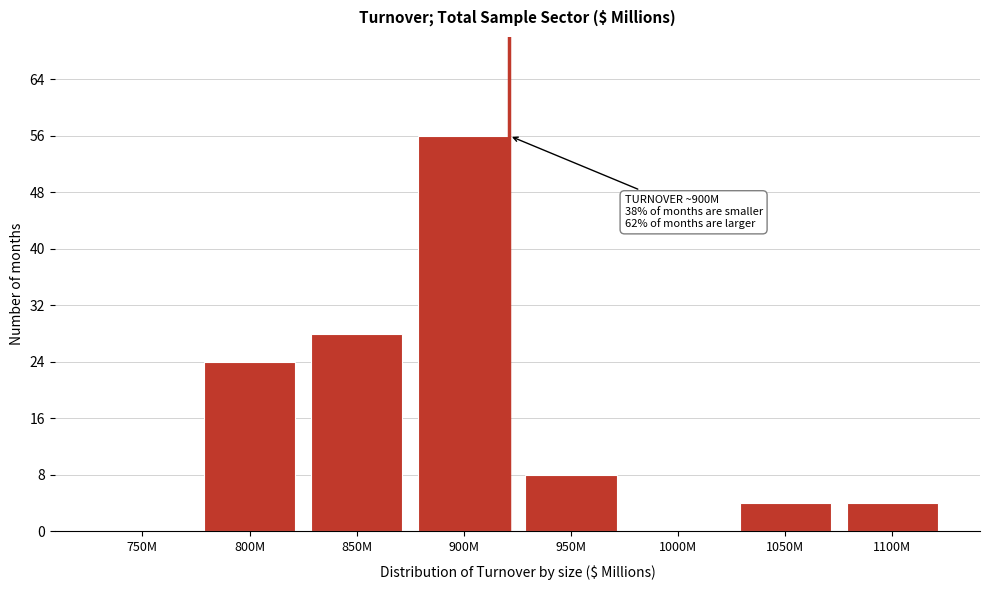

Reading left to right, list all the values displayed in this chart.

750M=0	800M=24	850M=28	900M=56	950M=8	1000M=0	1050M=4	1100M=4